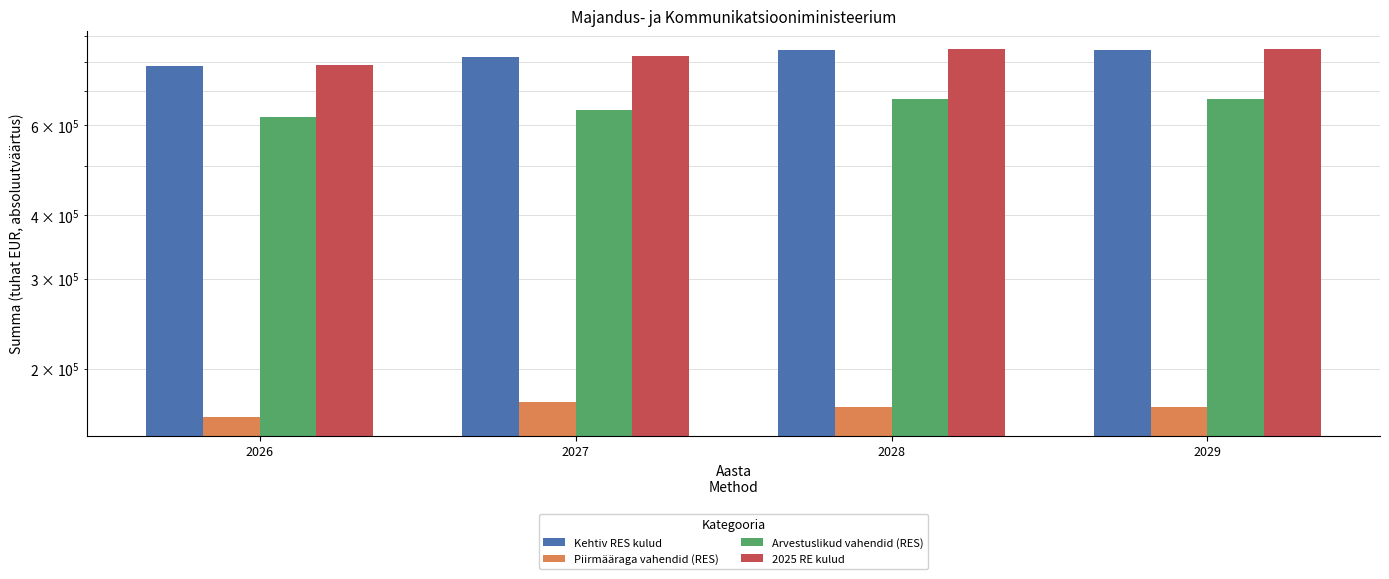

What are all the series names shown in the legend?

Kehtiv RES kulud, Piirmääraga vahendid (RES), Arvestuslikud vahendid (RES), 2025 RE kulud